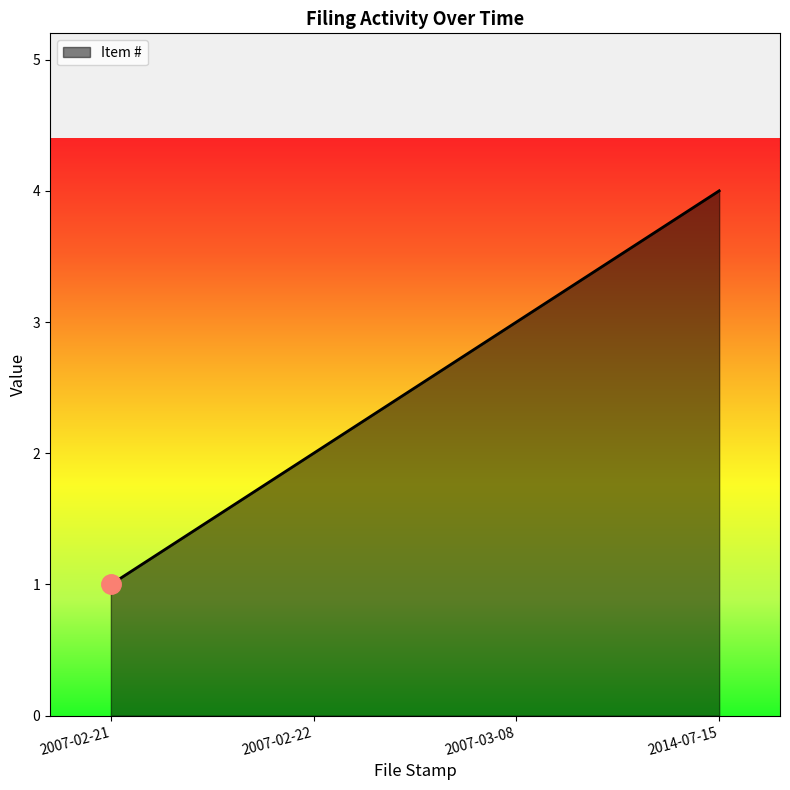

True or false: the data shows 2 at 2014-07-15.

False